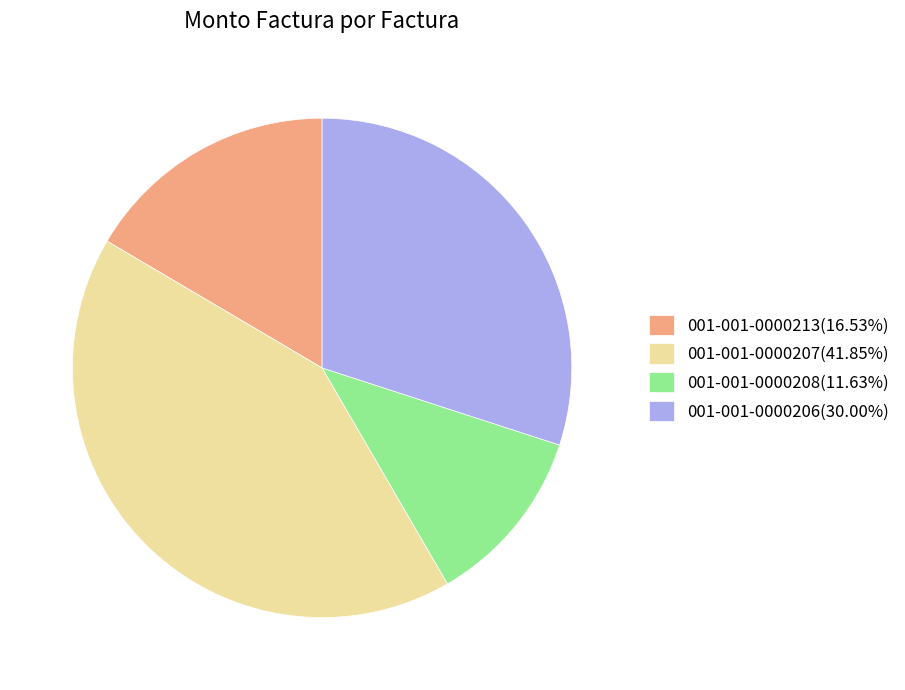

Is there a majority slice in this chart?

No